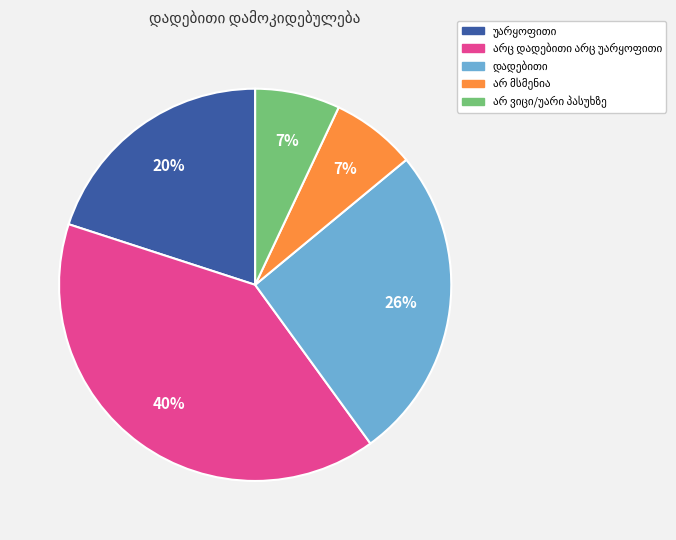

To the nearest percent, what is the average slice percentage?

20%